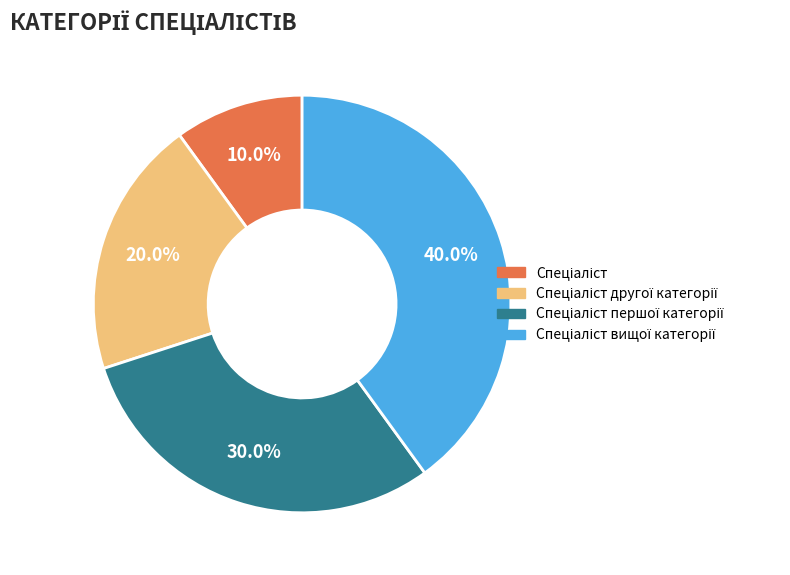

How many segments does this pie chart have?

4